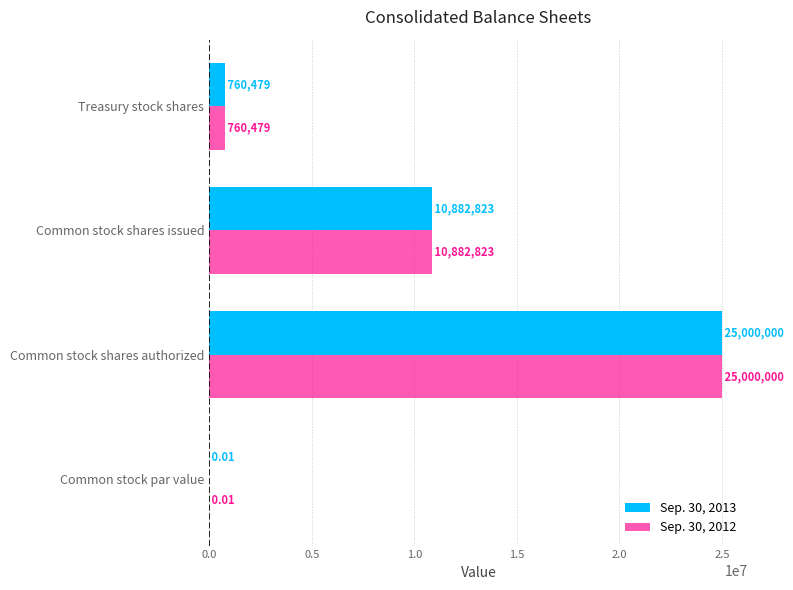

What is the total value across all series at Common stock shares authorized?

50000000.0